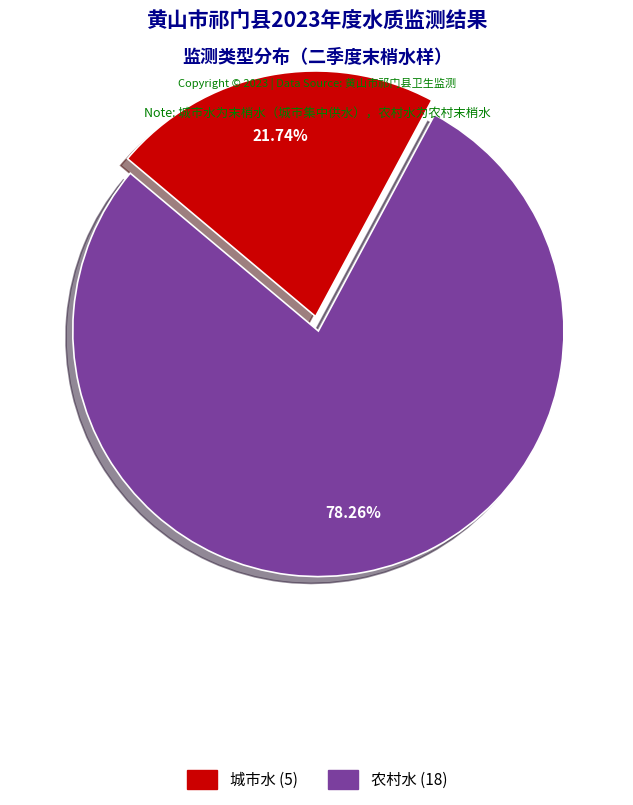

How many segments does this pie chart have?

2